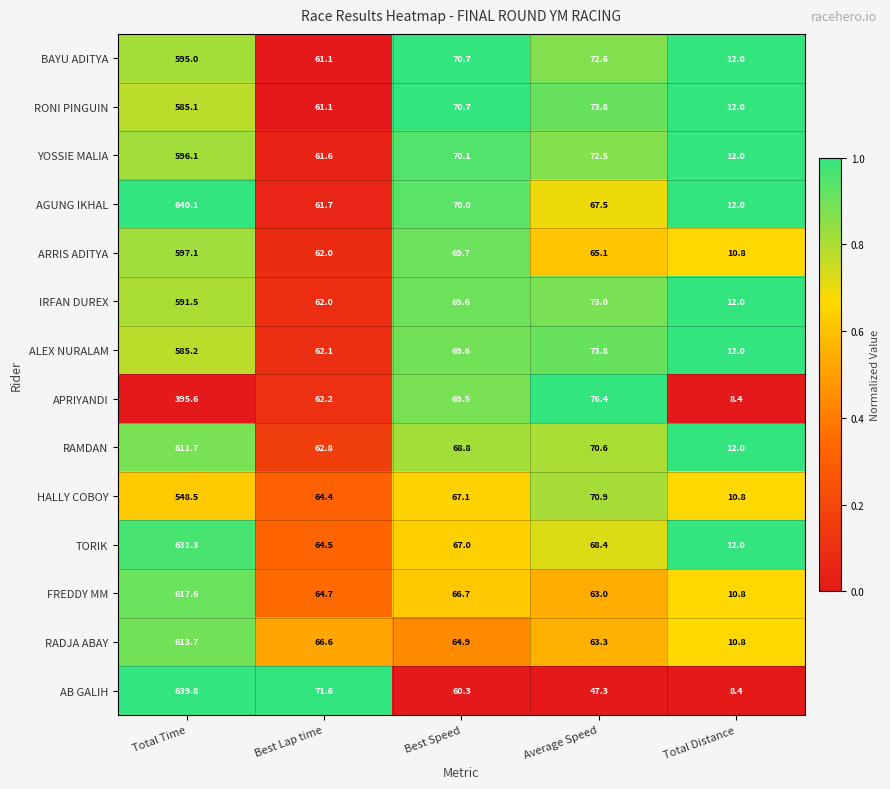

Where is AGUNG IKHAL nearest to the value 326?

Best Speed